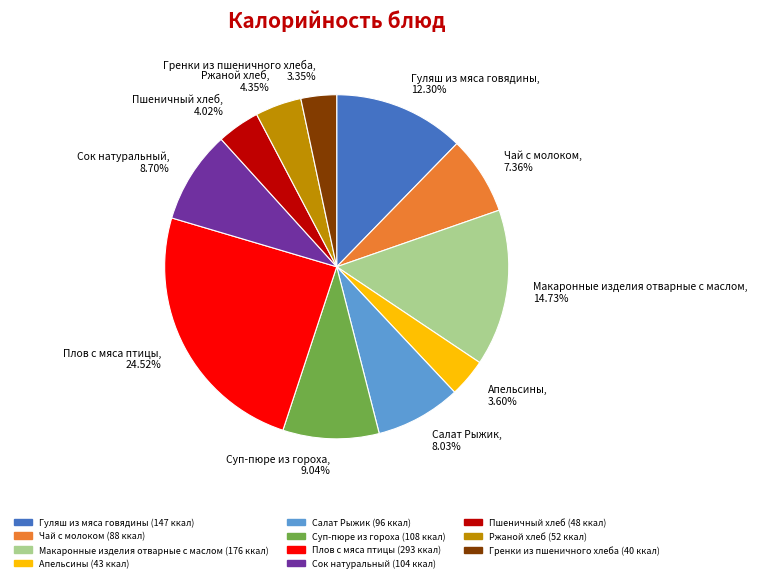

What is the largest slice in the pie chart?

Плов с мяса птицы